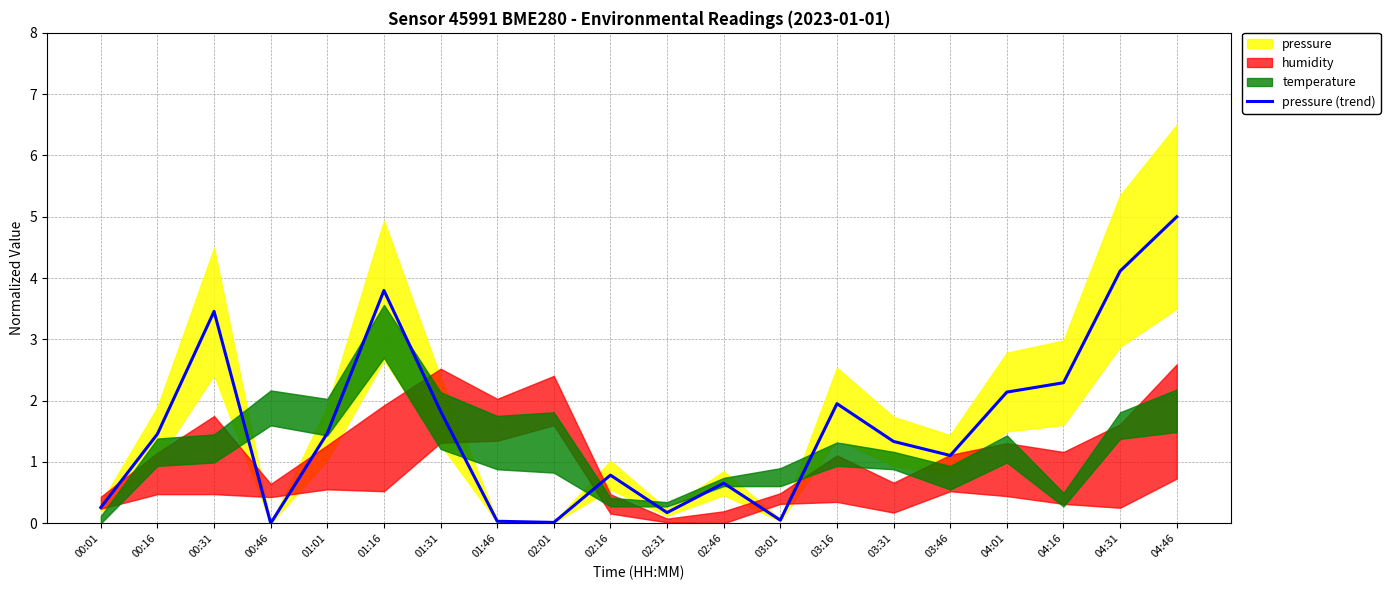

True or false: the data has more than 2 interior local peaks.

True